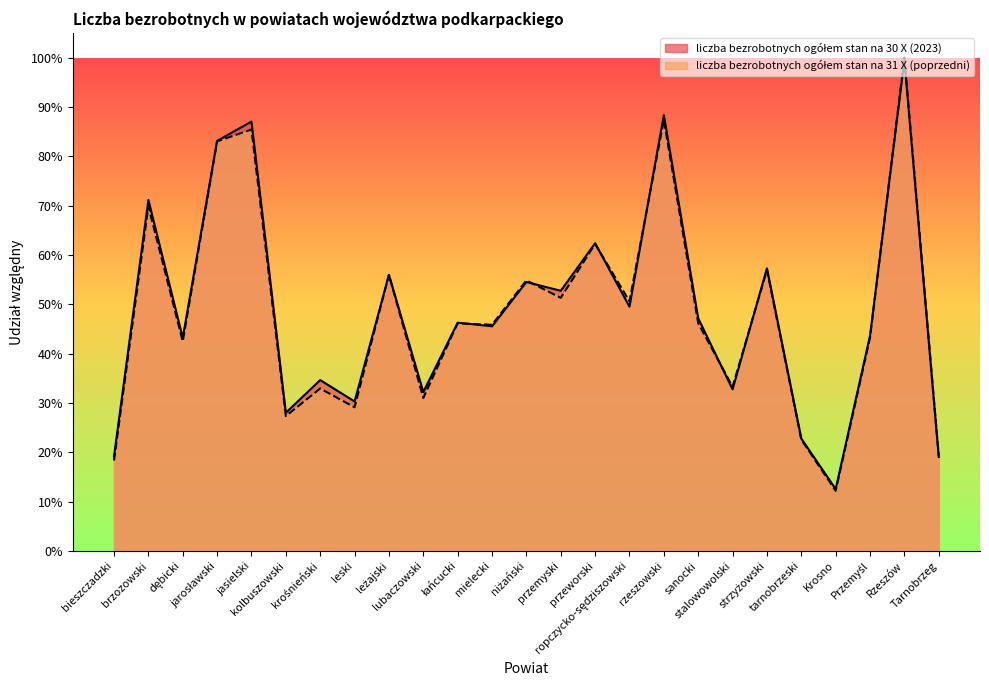

How many lines are shown in the chart?

2